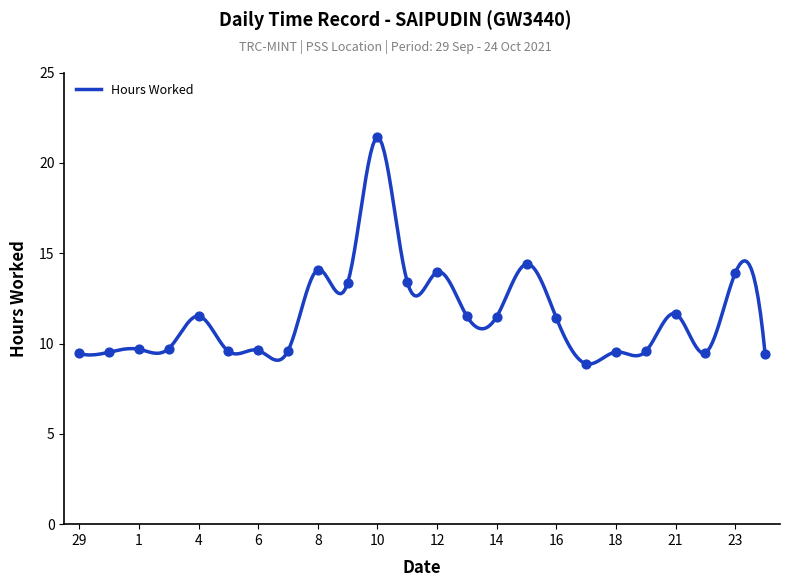

What is the minimum value shown in the chart?

8.9